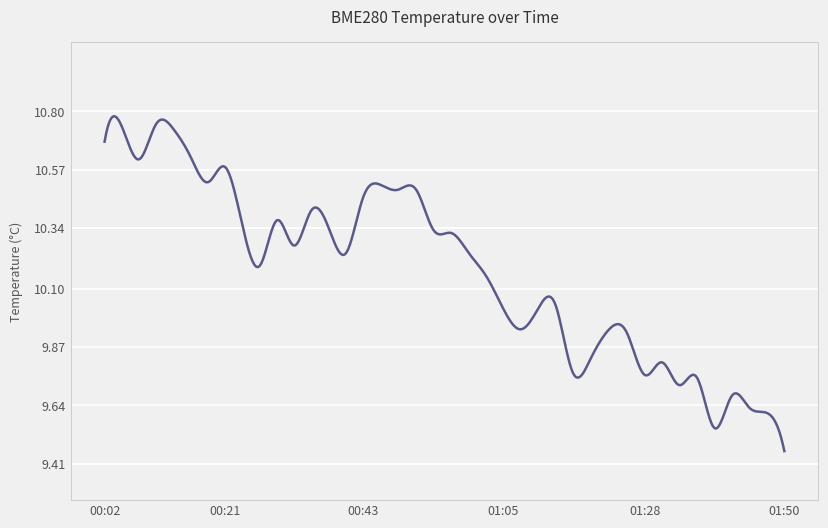

What is the difference between the maximum and minimum values?

1.3